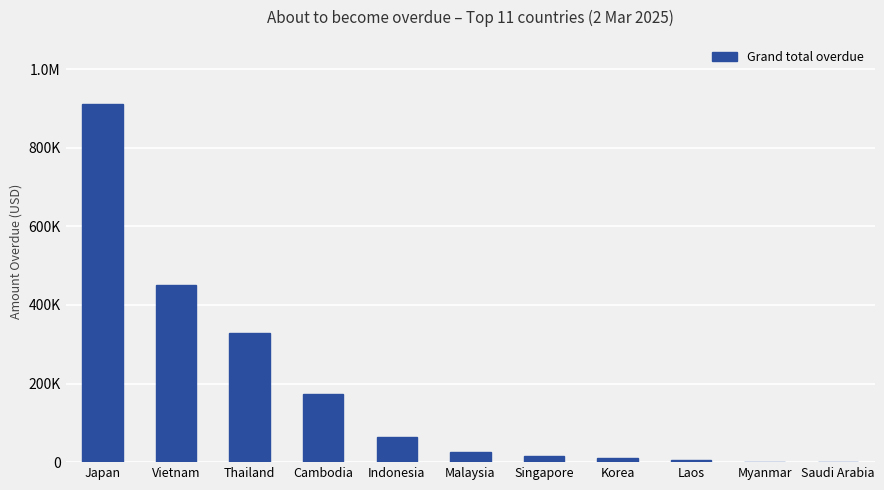

Reading left to right, list all the values displayed in this chart.

910438.7	451741.4	327867.5	173969.4	64216.1	24829.6	16598.1	10742.0	4360.4	0.0	0.0